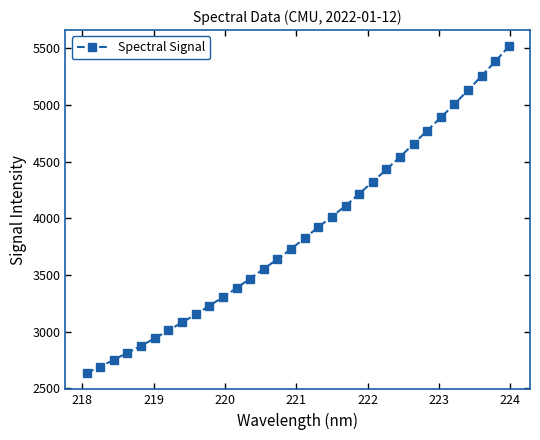

What is the minimum value shown in the chart?

2636.1